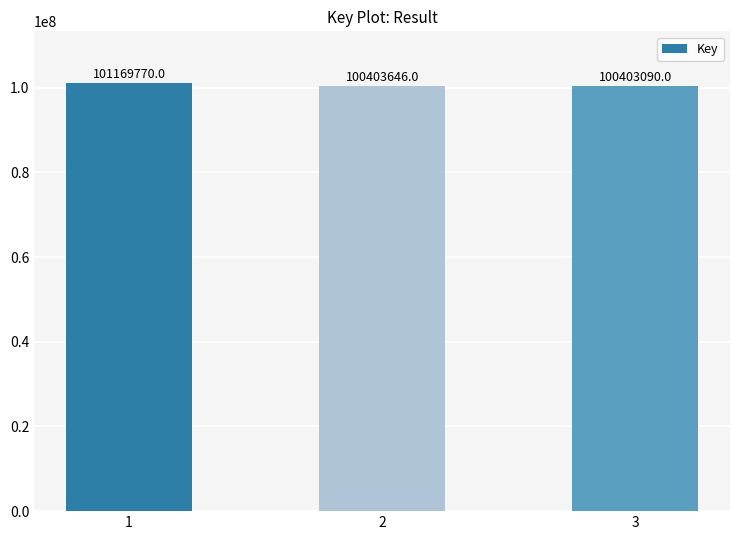

Is it true that the value at 1 is 101169770?

True